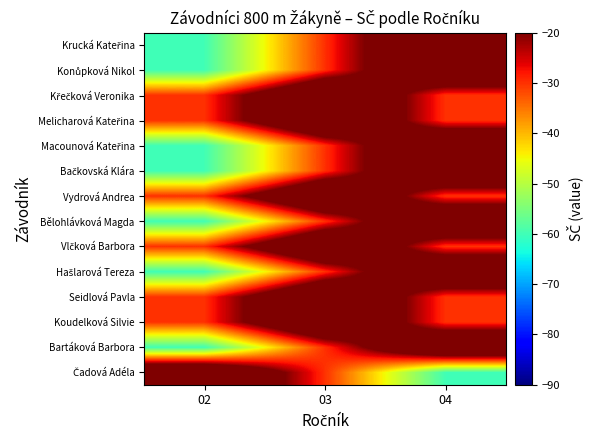

At which category does the chart reach its peak across all series?

02